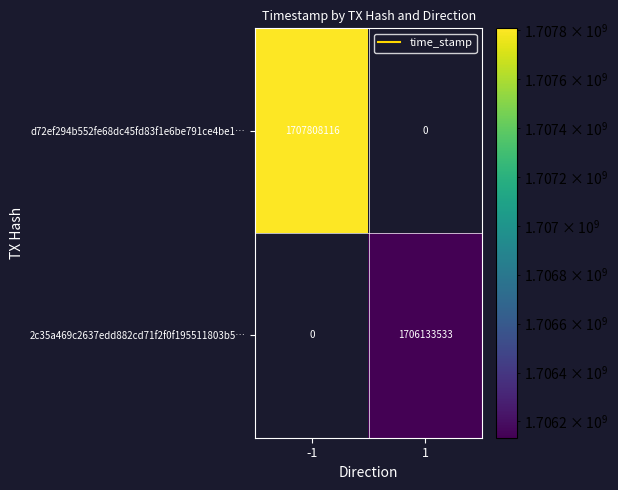

At -1, list the series in order from smallest to largest.

2c35a469c2637edd882cd71f2f0f195511803b5…, d72ef294b552fe68dc45fd83f1e6be791ce4be1…